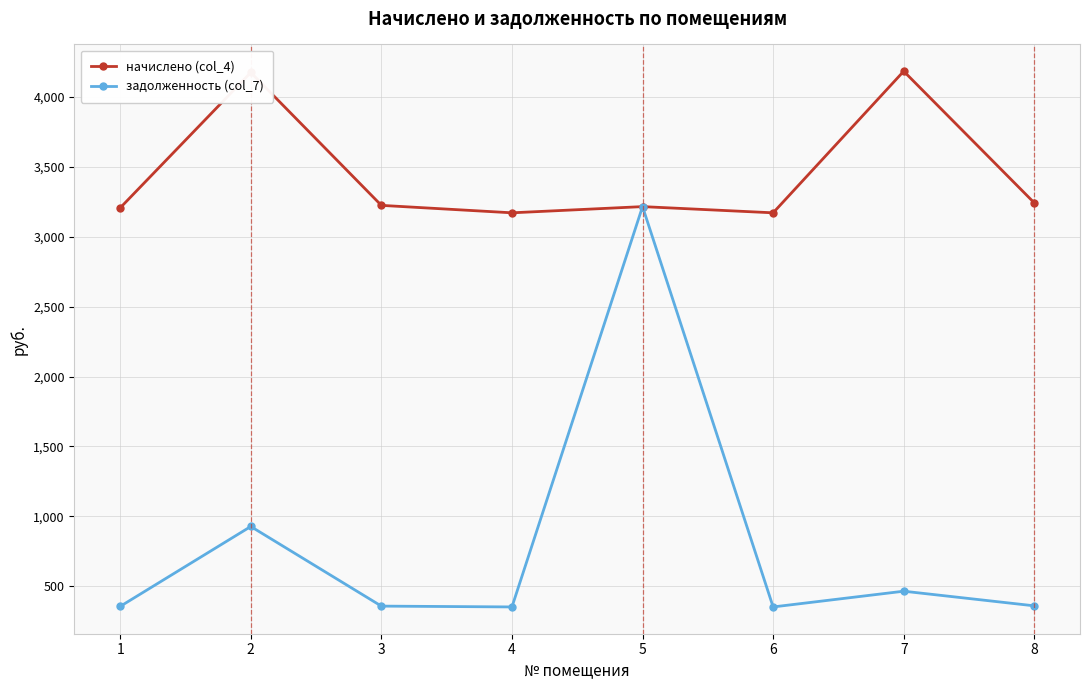

At which category is the sum across all series the highest?

5